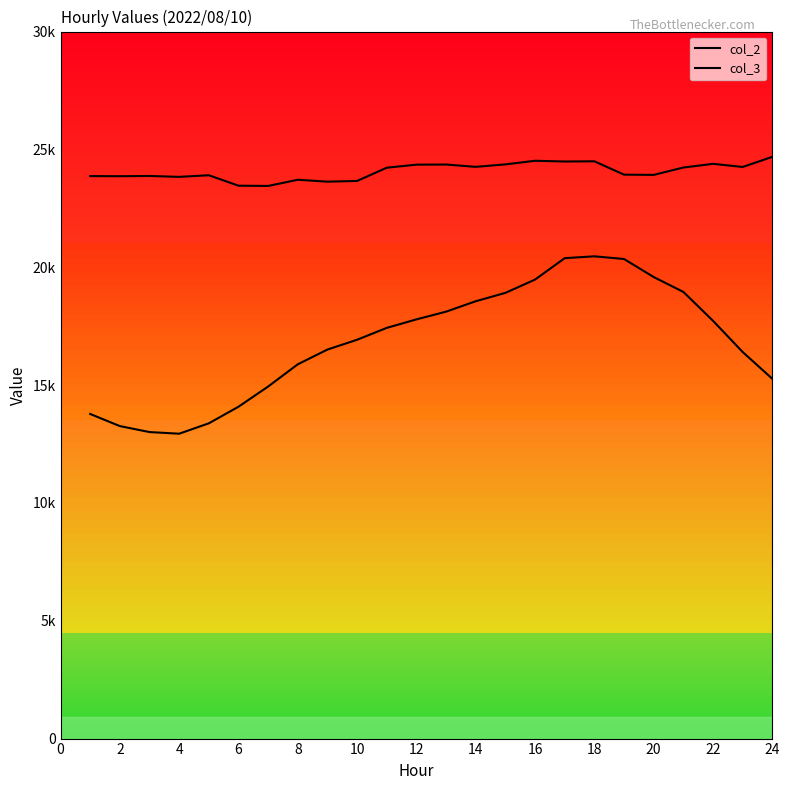

Does the chart display data point markers on the line(s)?

No